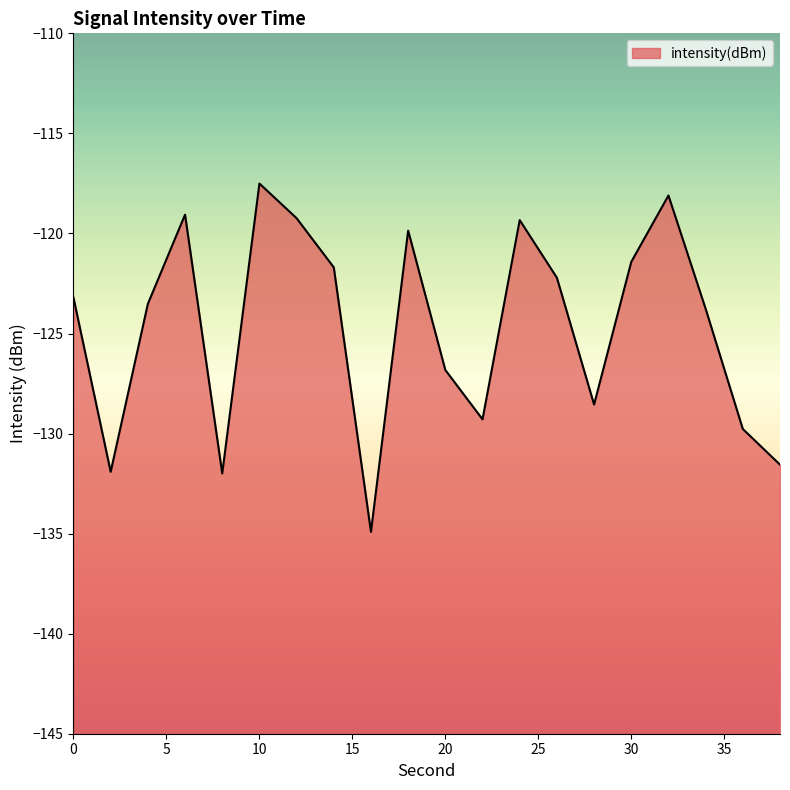

How many lines are shown in the chart?

1